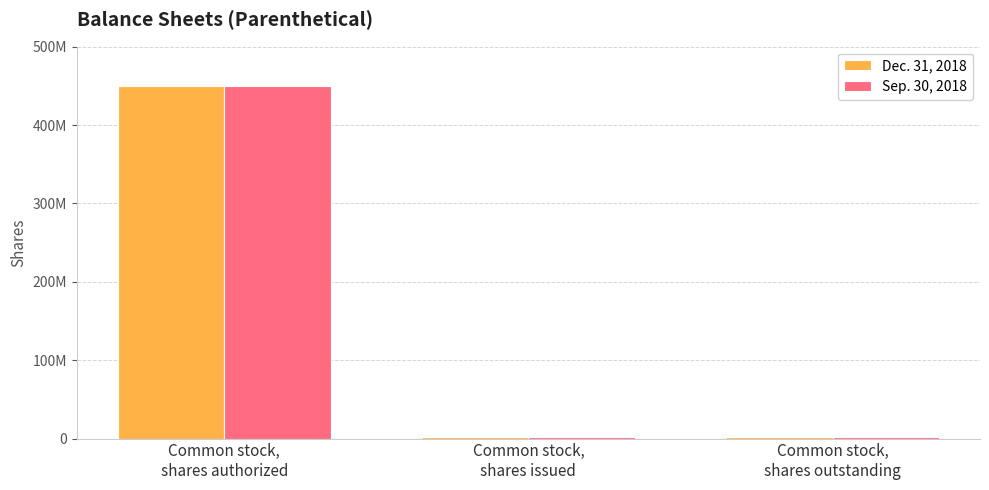

Are the bars grouped side by side (vs. stacked)?

Yes